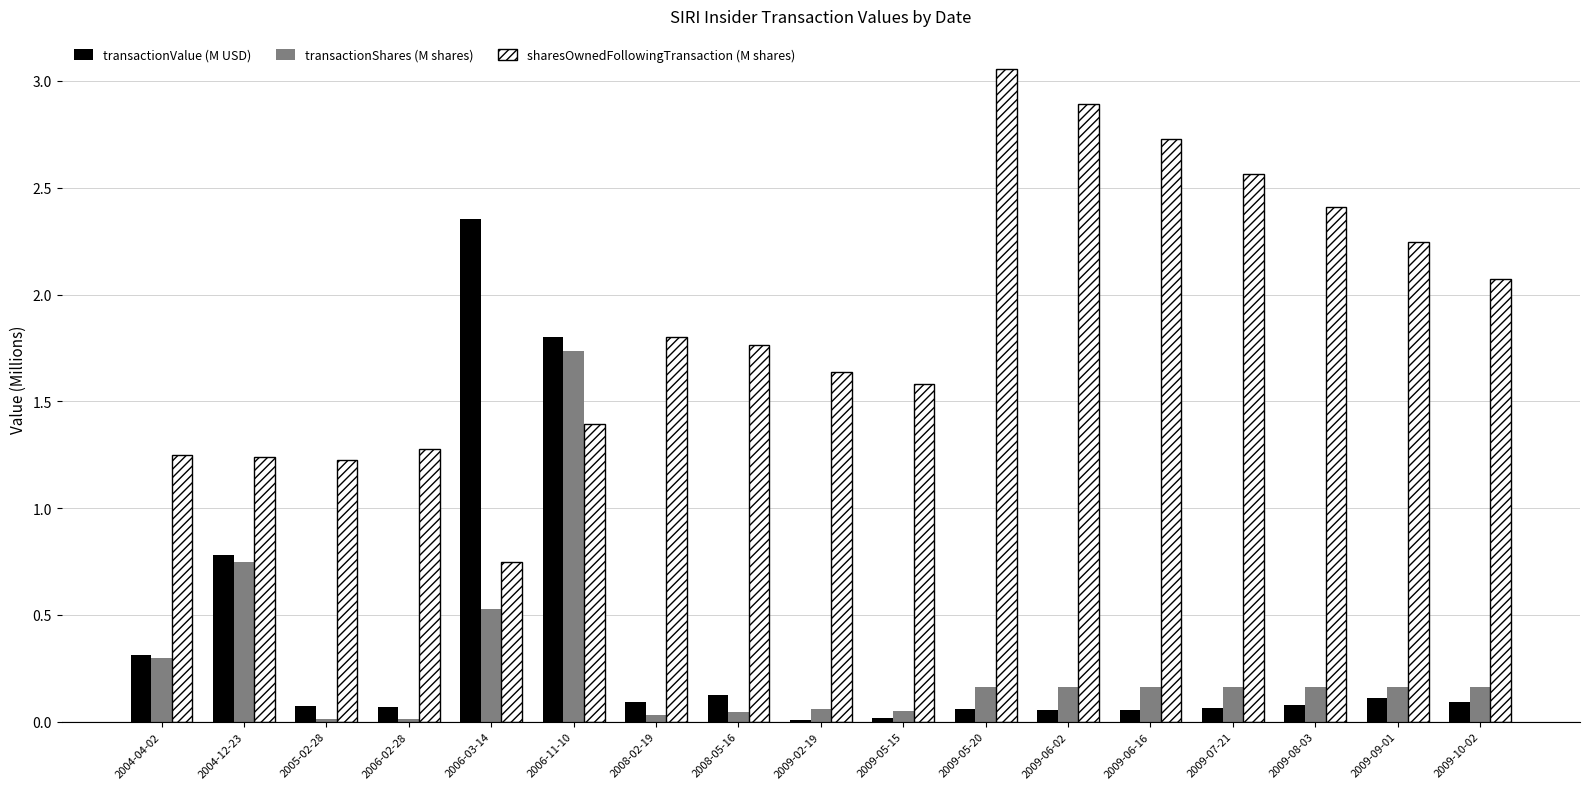

Between 2004-04-02 and 2005-02-28, which series saw the biggest shift?

transactionShares (M shares)